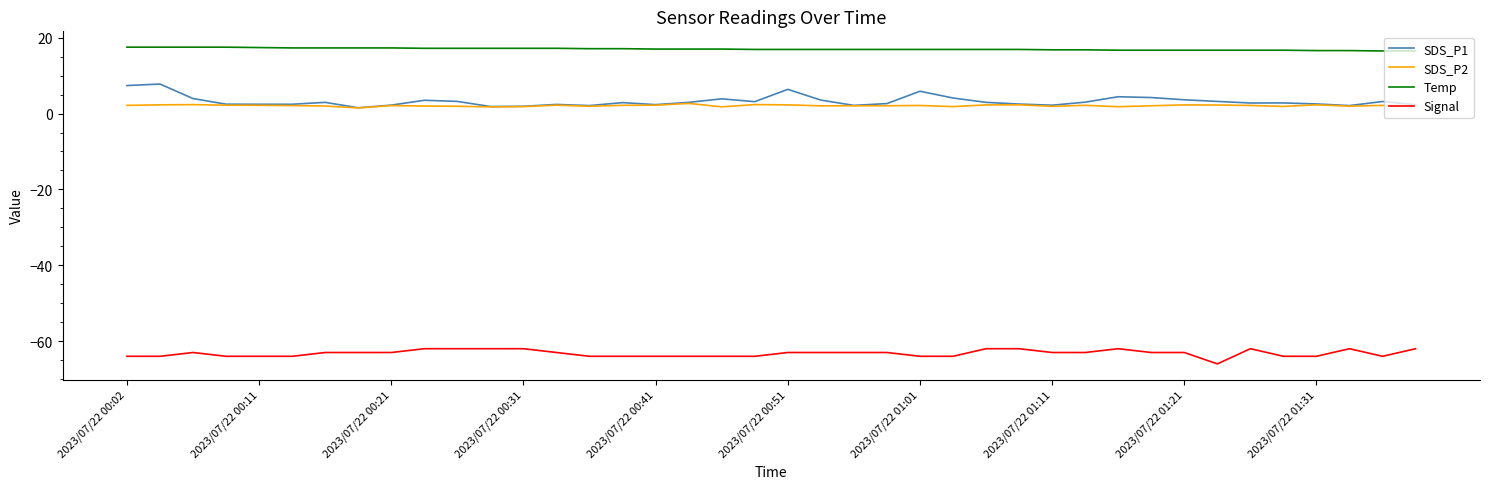

Rank the series by their maximum value, from lowest to highest.

Signal, SDS_P2, SDS_P1, Temp